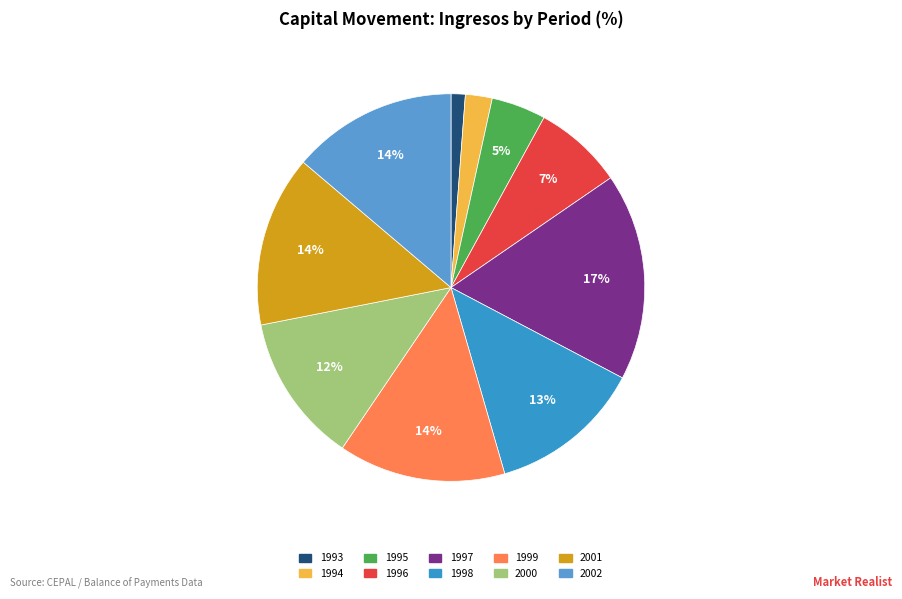

Is 2001 the majority of the pie?

No